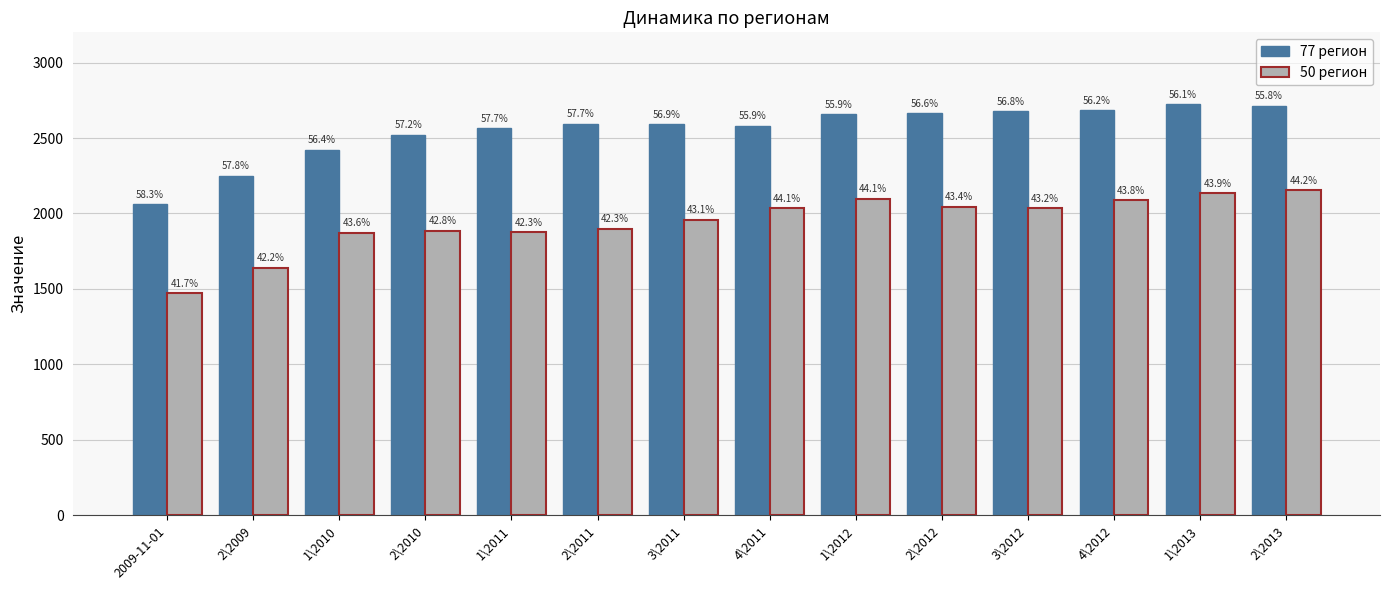

What is the difference between the maximum and minimum values in the 50 регион series?

682